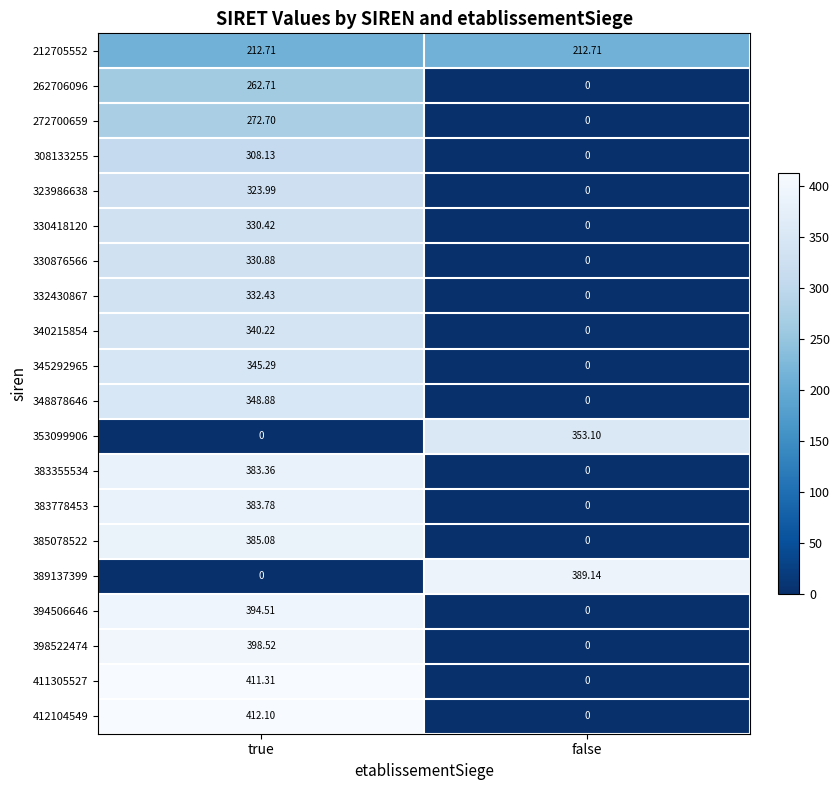

Which series has the largest range (max minus min)?

412104549